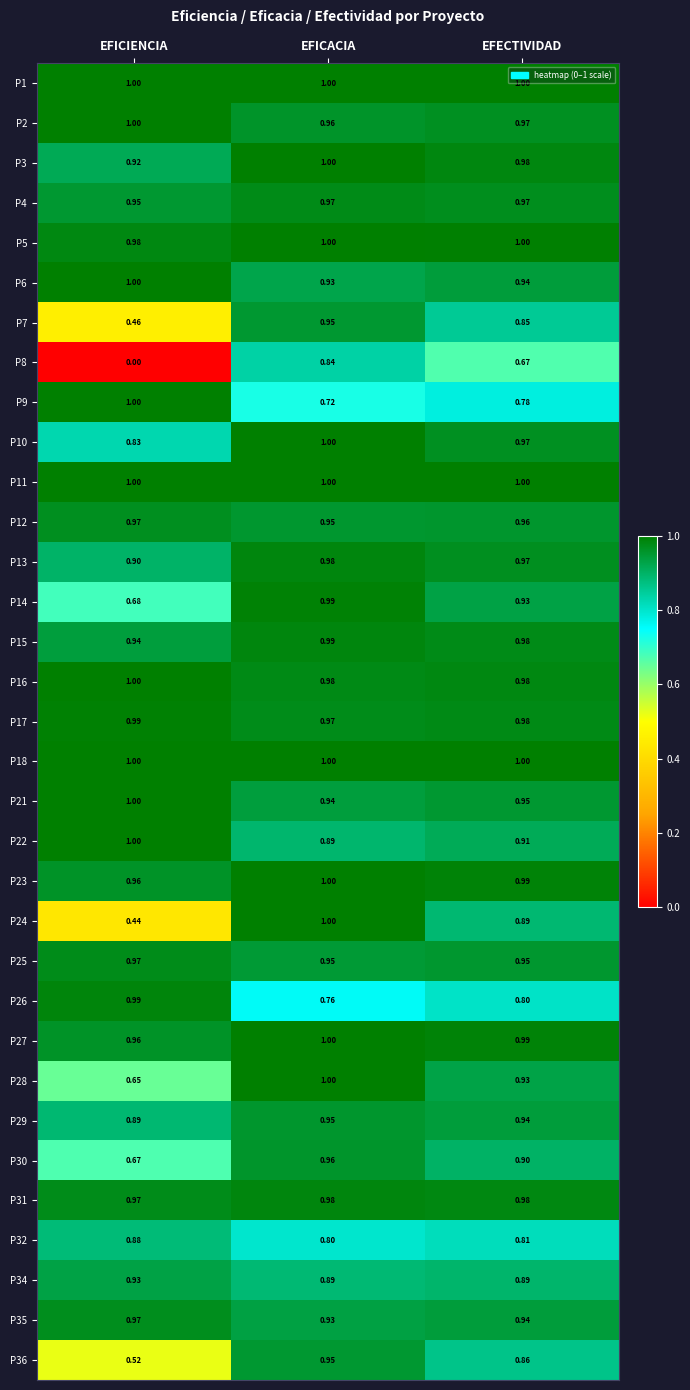

Which label corresponds to the smallest value in the chart?

EFICIENCIA